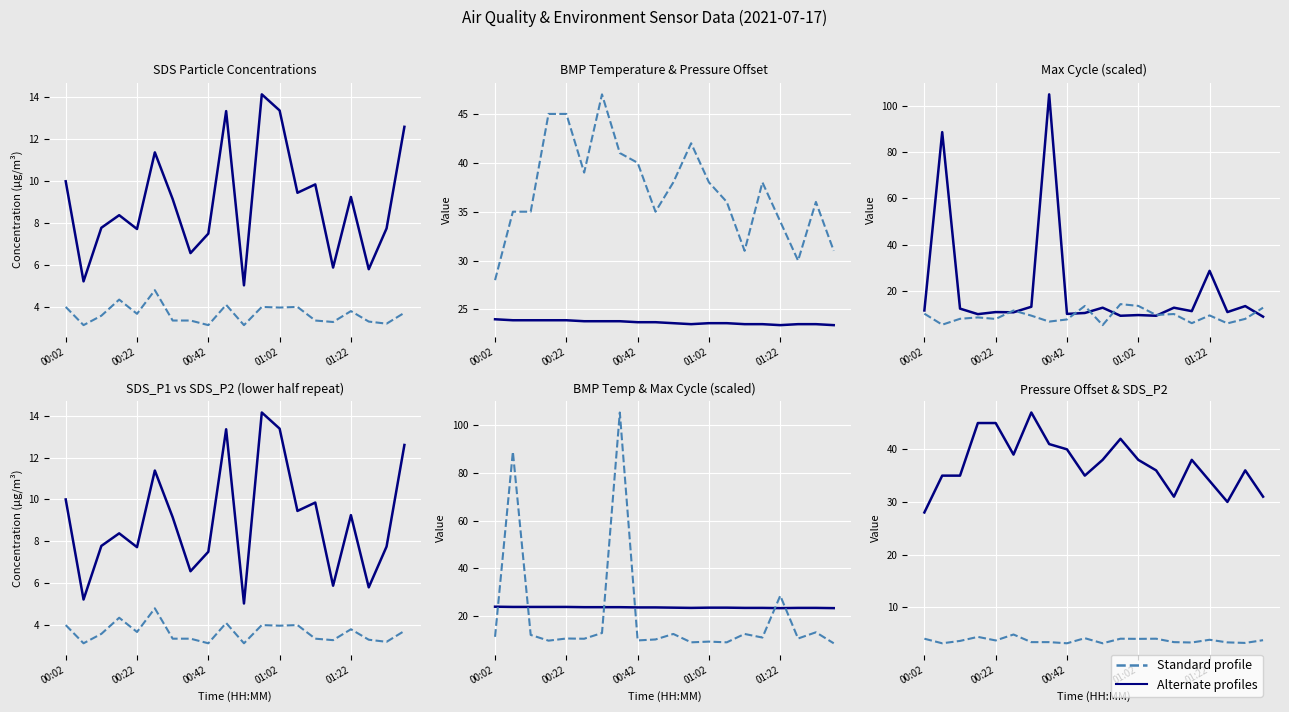

What is the maximum value shown in the chart?

105.2